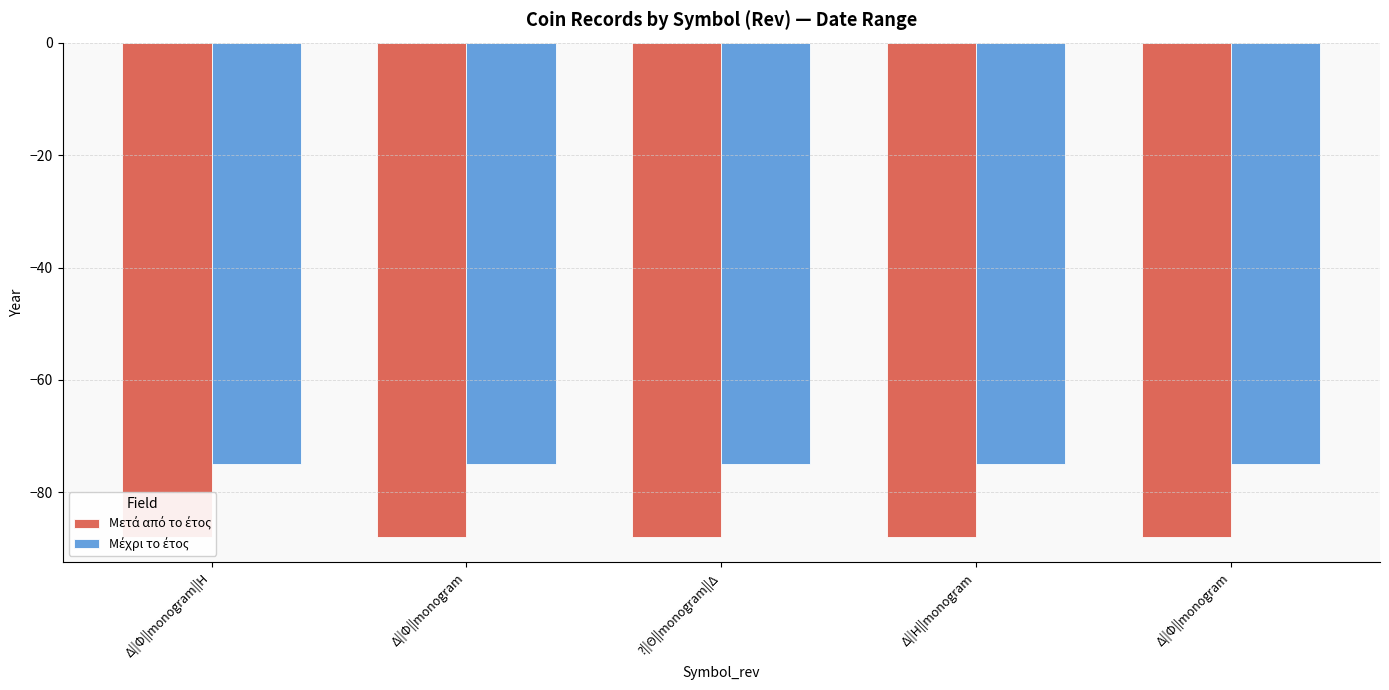

What is the label of the 4th bar from the left?

Δ||Η||monogram